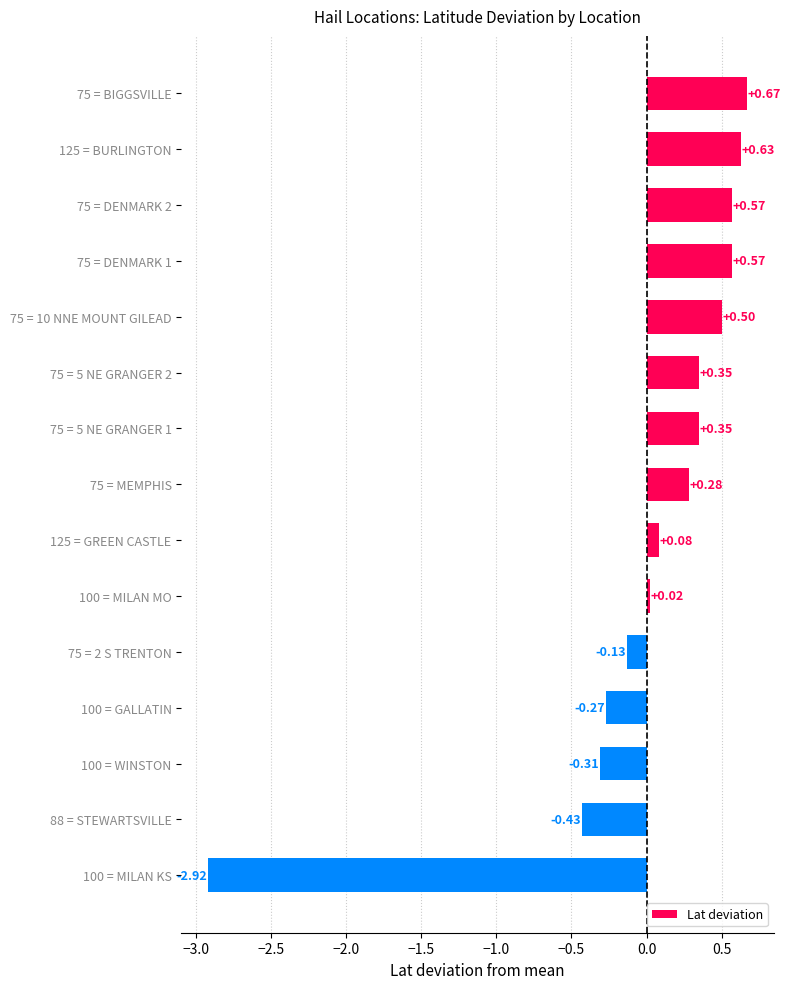

What is the difference between the values at 75 = DENMARK 1 and 100 = MILAN KS?

3.5